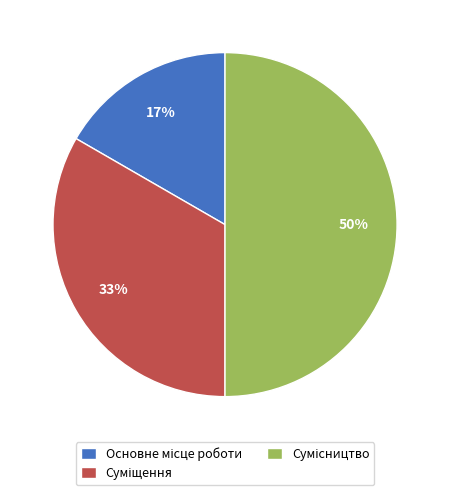

Count the number of slices in the pie.

3